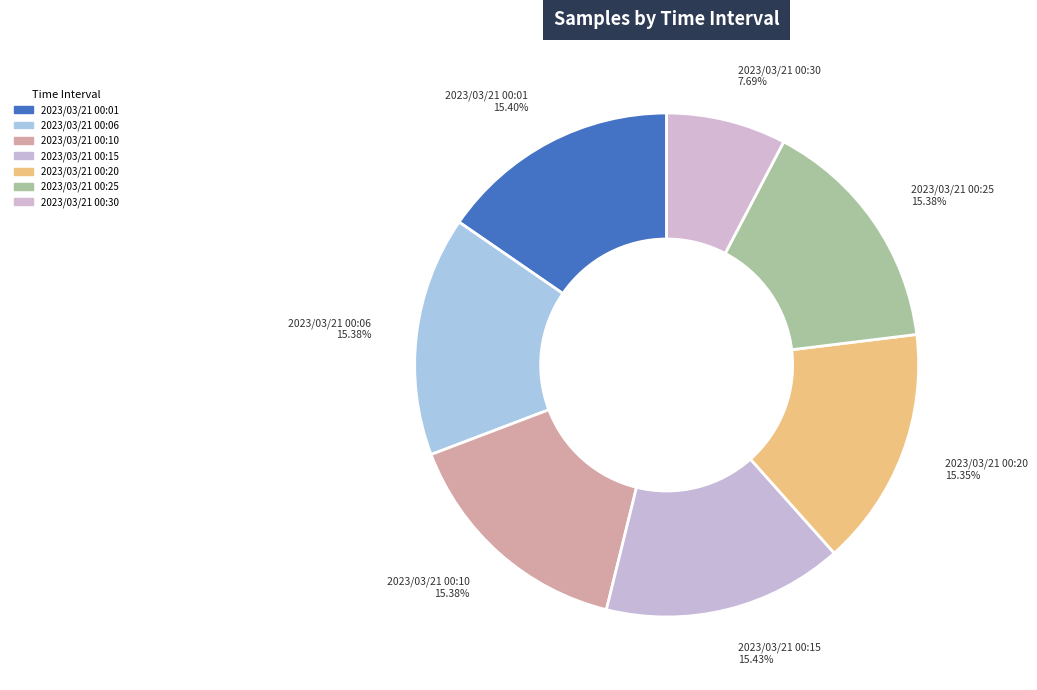

Is the sum of 2023/03/21 00:01 15.40% and 2023/03/21 00:06 15.38% greater than half?

No